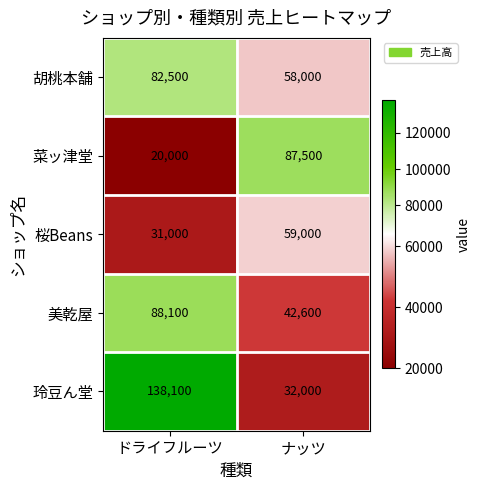

At which category is the sum across all series the highest?

ドライフルーツ